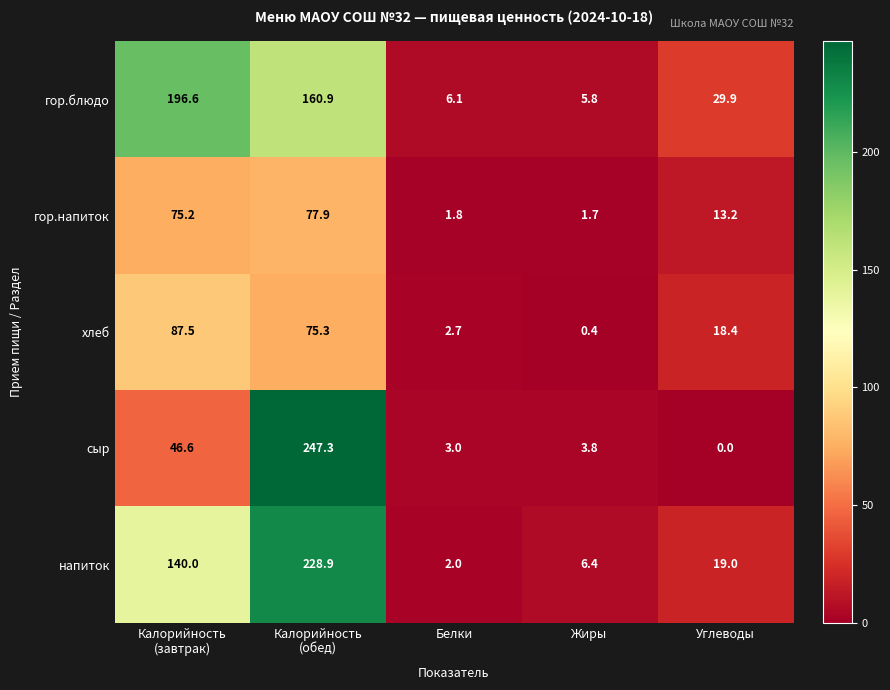

Between Калорийность
(обед) and Жиры, which series saw the biggest shift?

сыр